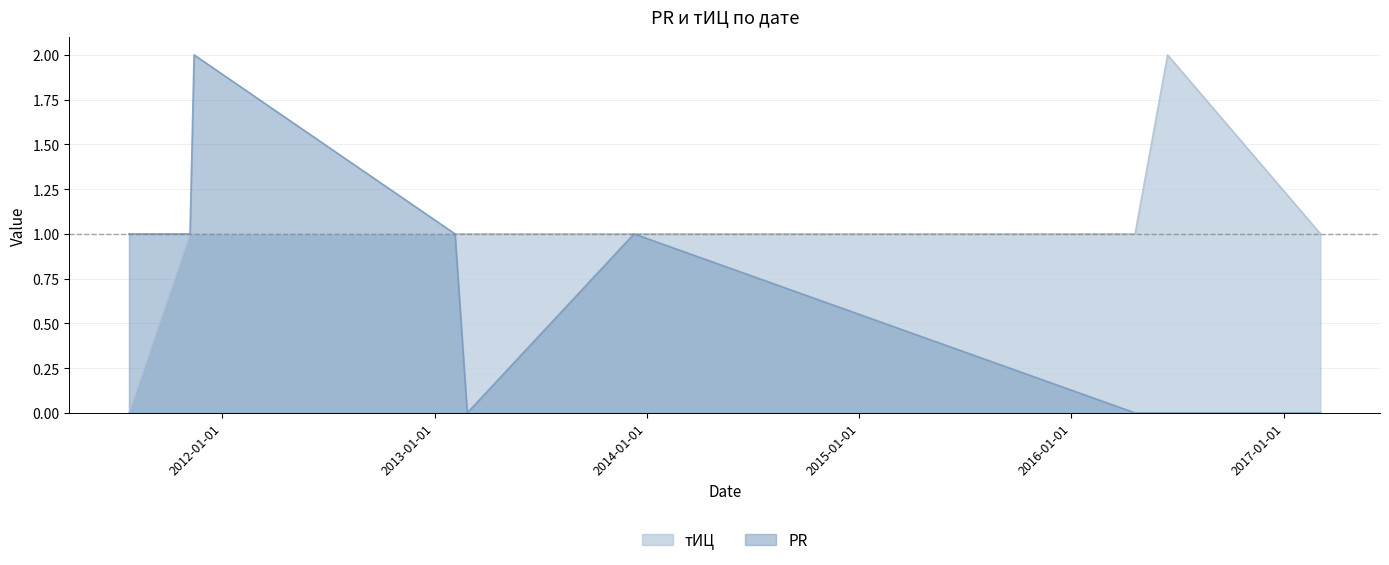

How many lines are shown in the chart?

2